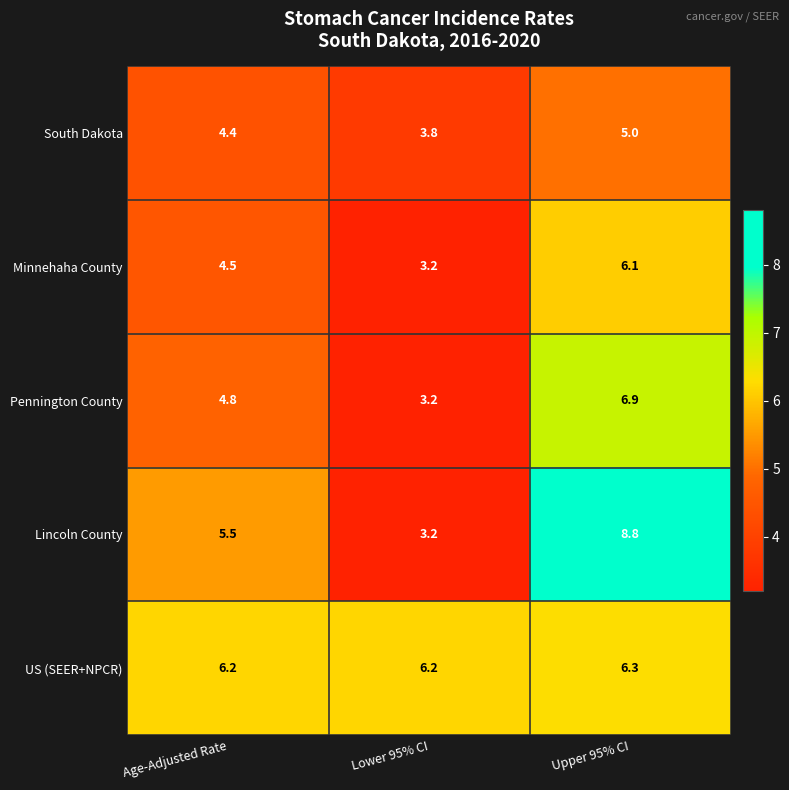

The Minnehaha County series shows 6.1 at Upper 95% CI. True or false?

True